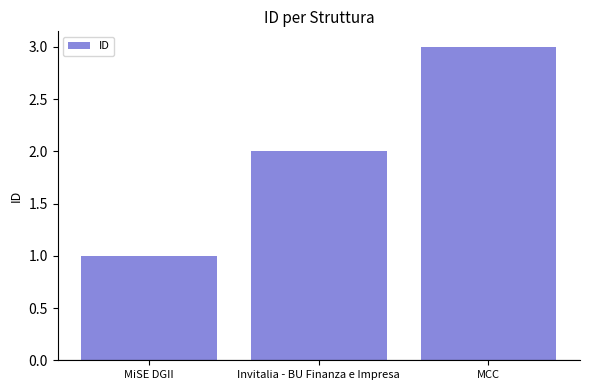

Rank the categories by value from lowest to highest.

MiSE DGII, Invitalia - BU Finanza e Impresa, MCC